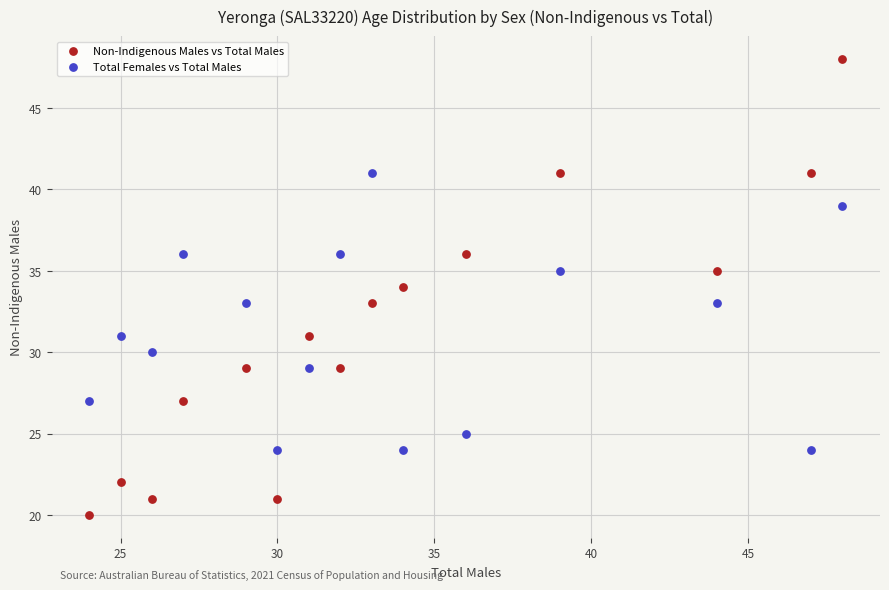

Which series reaches the maximum Y coordinate?

Non-Indigenous Males vs Total Males